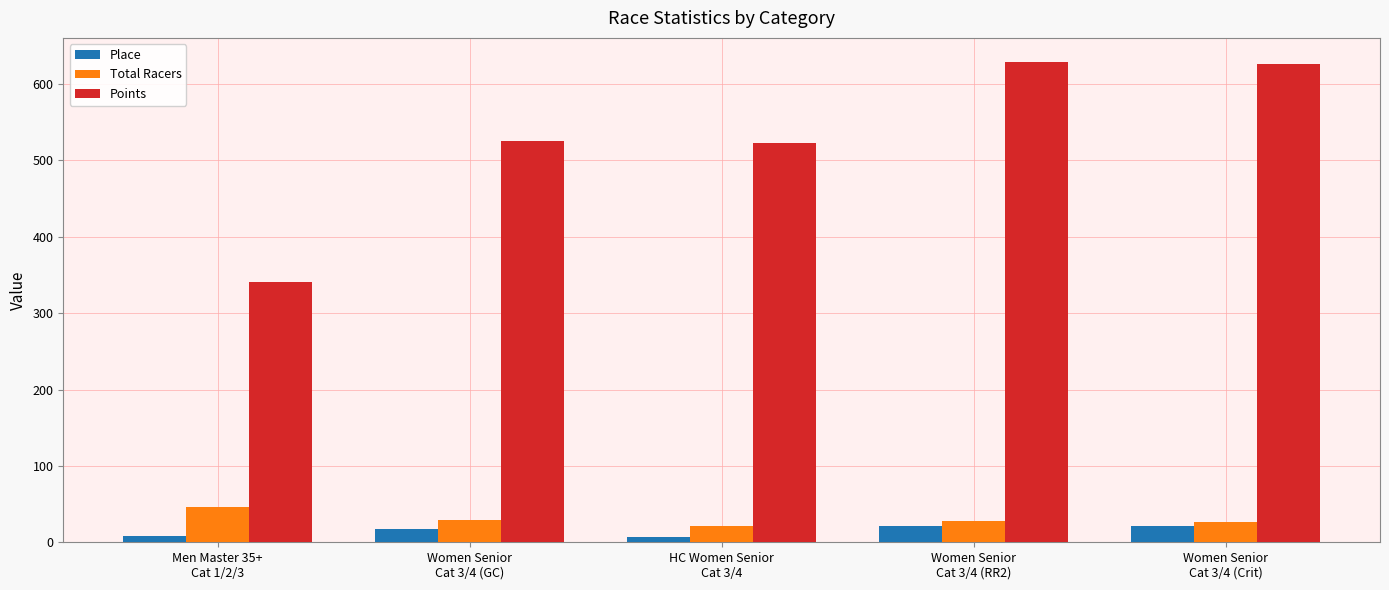

How many bars are there in each group?

3